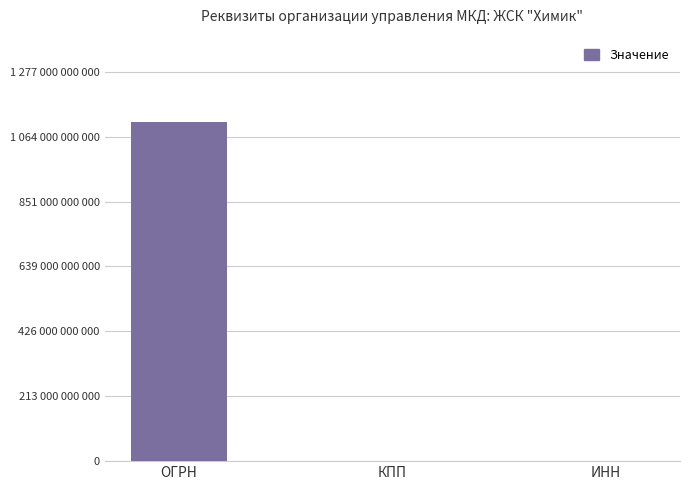

Which label corresponds to the smallest value in the chart?

КПП